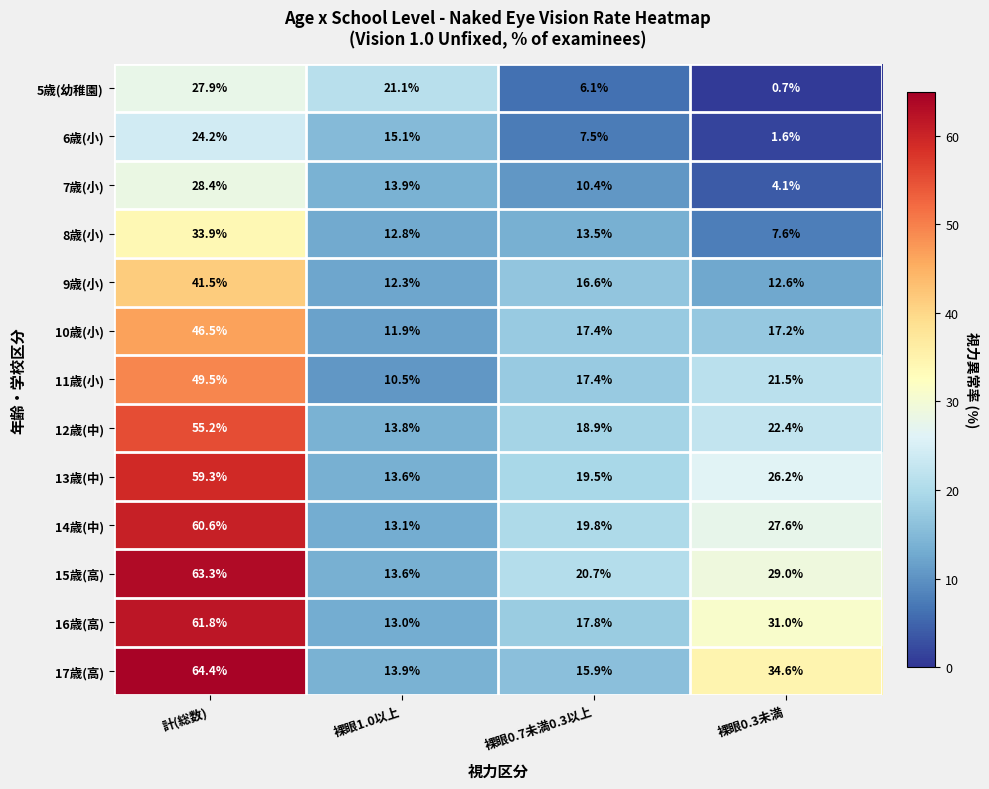

What is the difference between the 16歳(高) values at 裸眼0.7未満0.3以上 and 計(総数)?

44.0